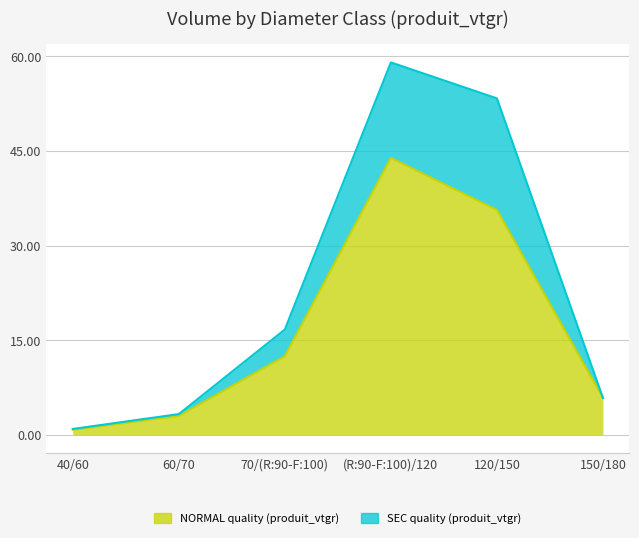

Rank the series by their maximum value, from lowest to highest.

NORMAL quality (produit_vtgr), SEC quality (produit_vtgr)